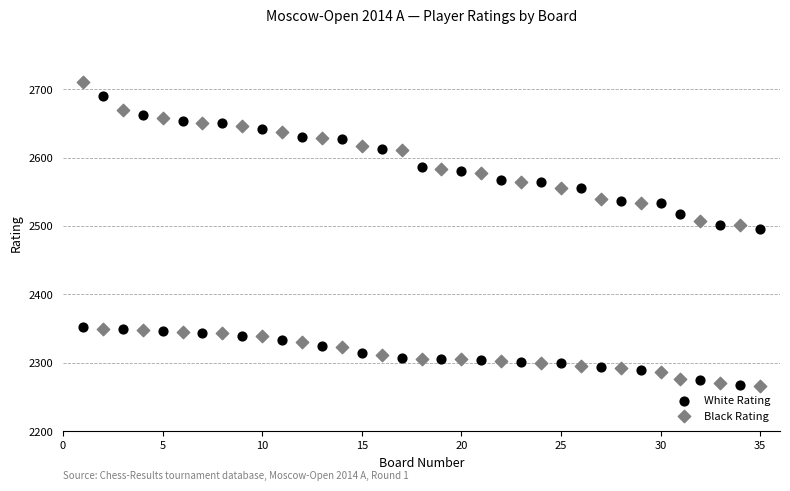

What are all the series names shown in the legend?

White Rating, Black Rating